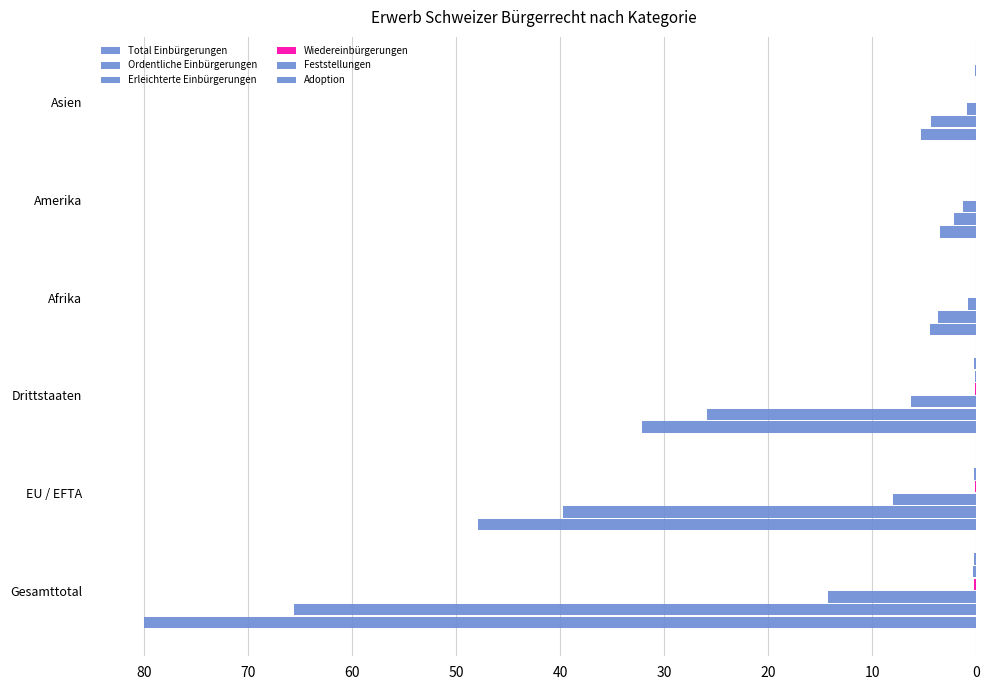

How many categories are shown in the chart?

6